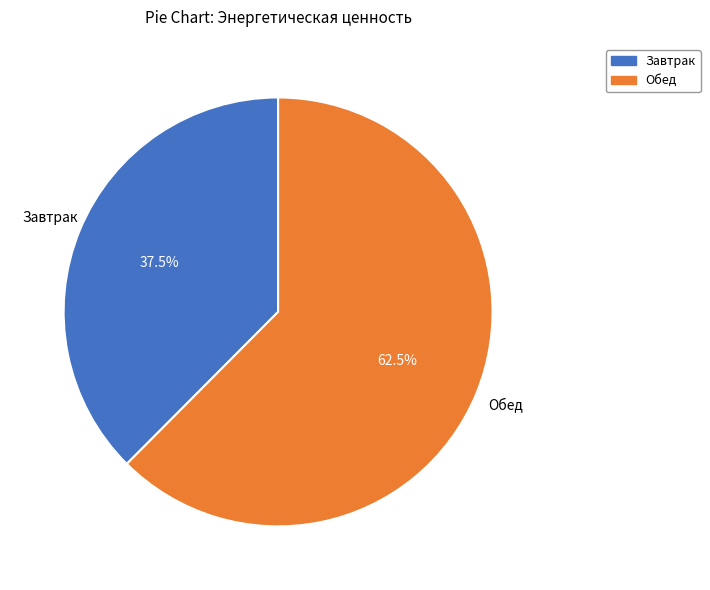

Does Обед represent more than half of the total?

Yes